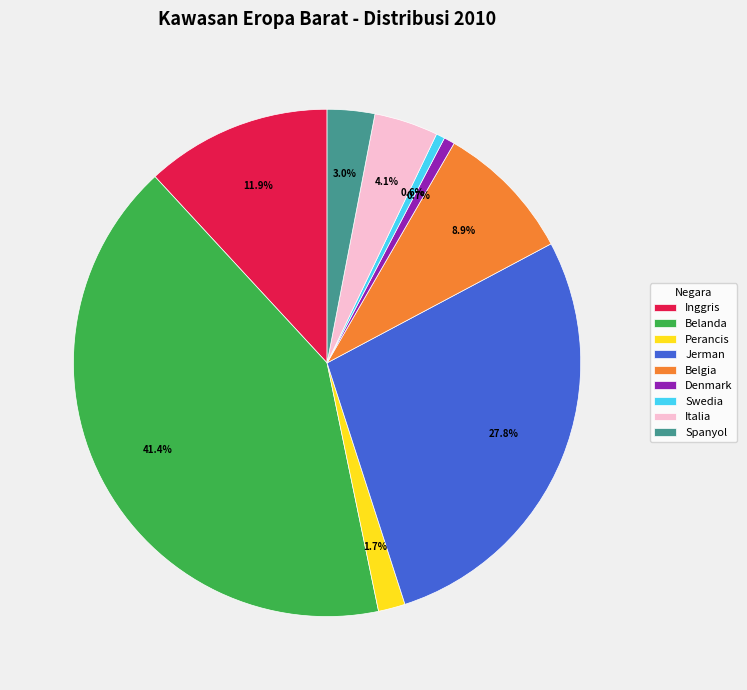

Is the sum of Italia and Swedia greater than half?

No